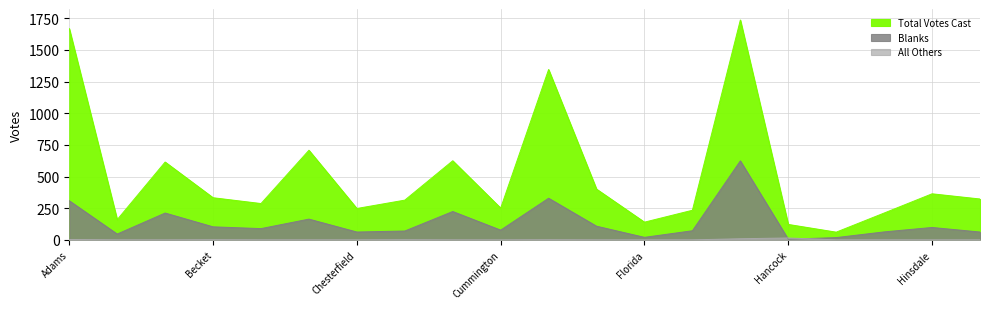

Which category has the lowest value across all series?

Alford